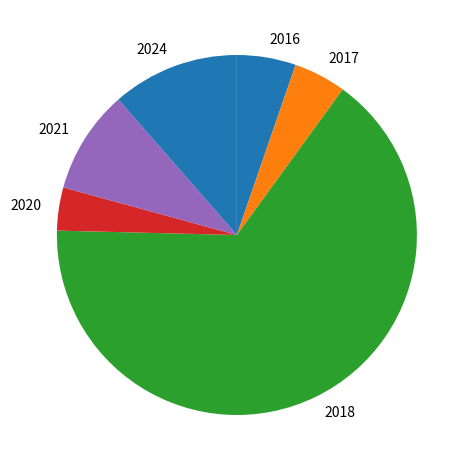

Is there any slice that represents more than half of the pie?

Yes